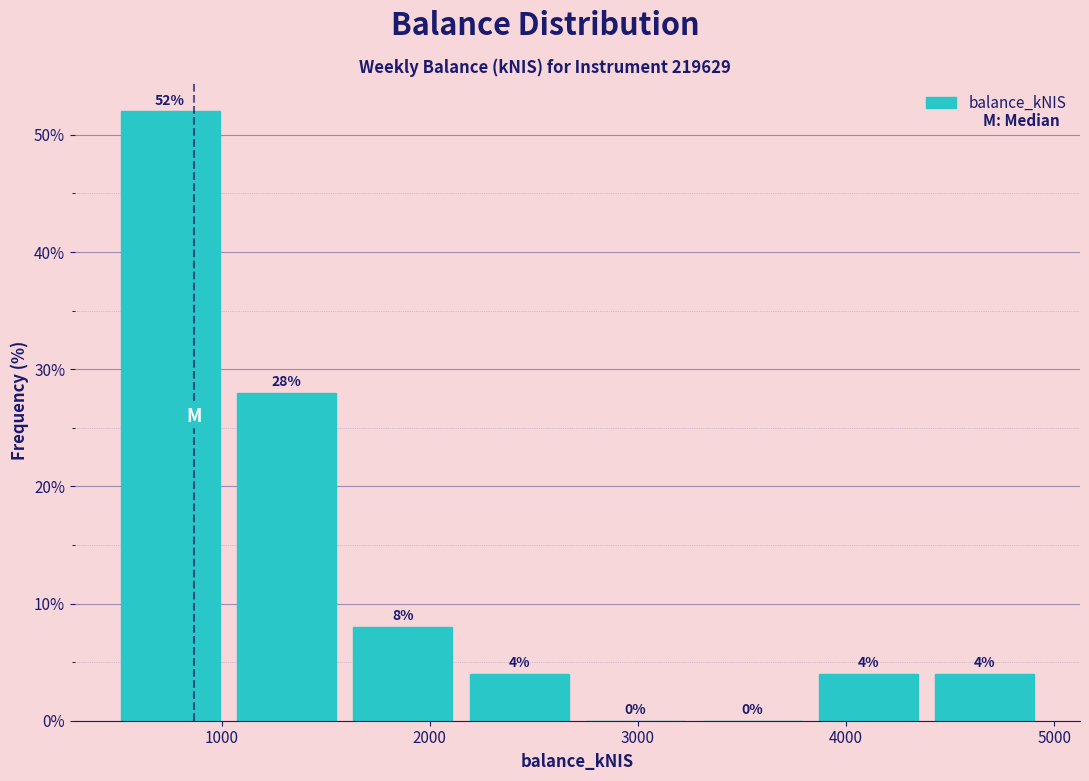

Reading left to right, transcribe this chart: for each bar, give the range it covers on the x-axis and its height. The bar edges are not printed on the chart, so give them approximately, as read against the axis.

500 to 1000: 52
1000 to 1600: 28
1600 to 2200: 8
2200 to 2700: 4
2700 to 3300: 0
3300 to 3800: 0
3800 to 4400: 4
4400 to 4900: 4